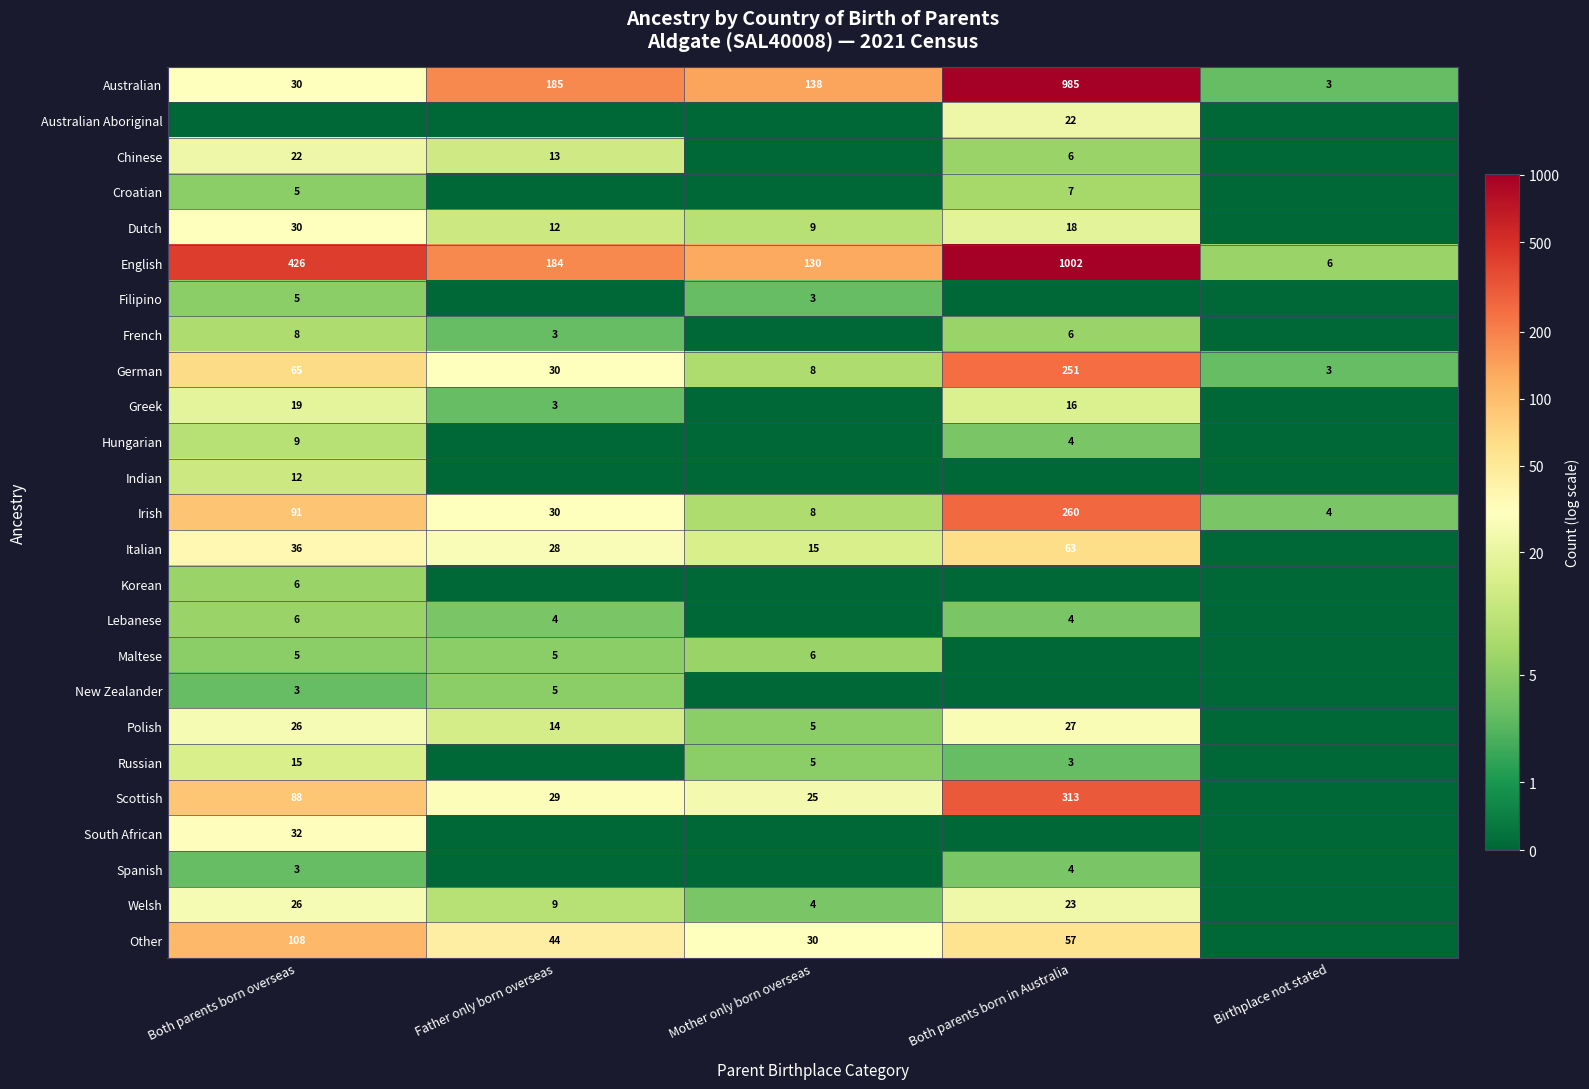

How many data points does each series have?

5